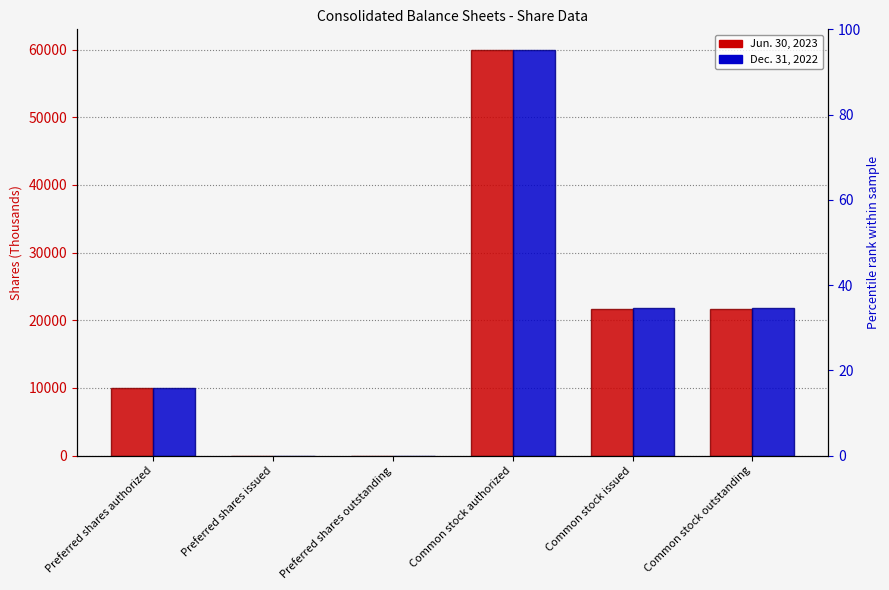

Which category has the lowest value across all series?

Preferred shares issued